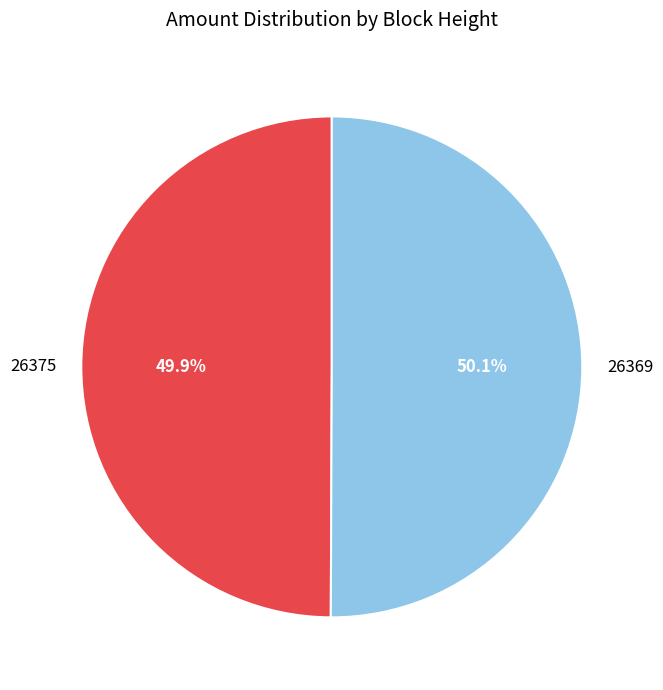

To the nearest percent, what is the average slice percentage?

50%